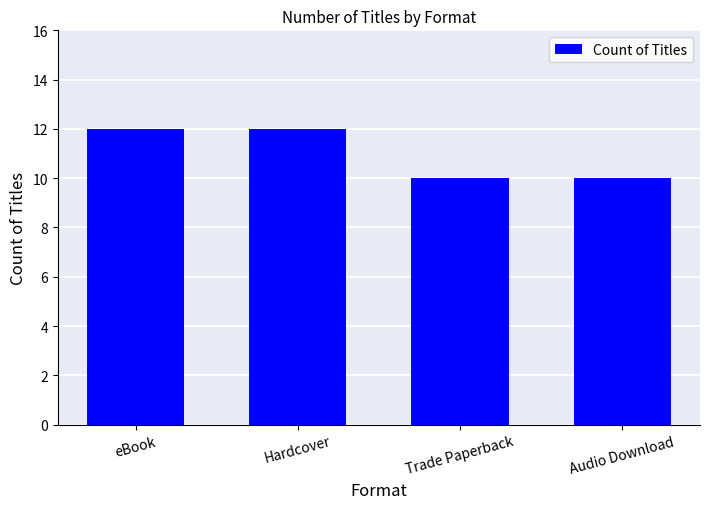

Between Hardcover and Trade Paperback, which is larger?

Hardcover